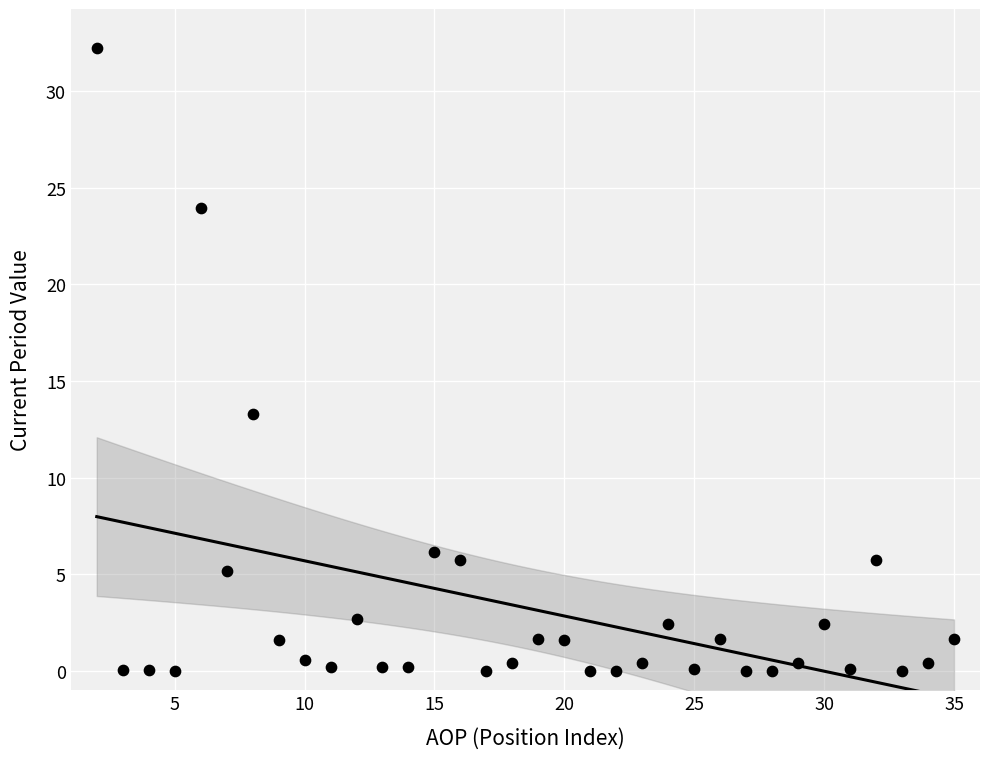

What is the range of X values (max minus min)?

33.0